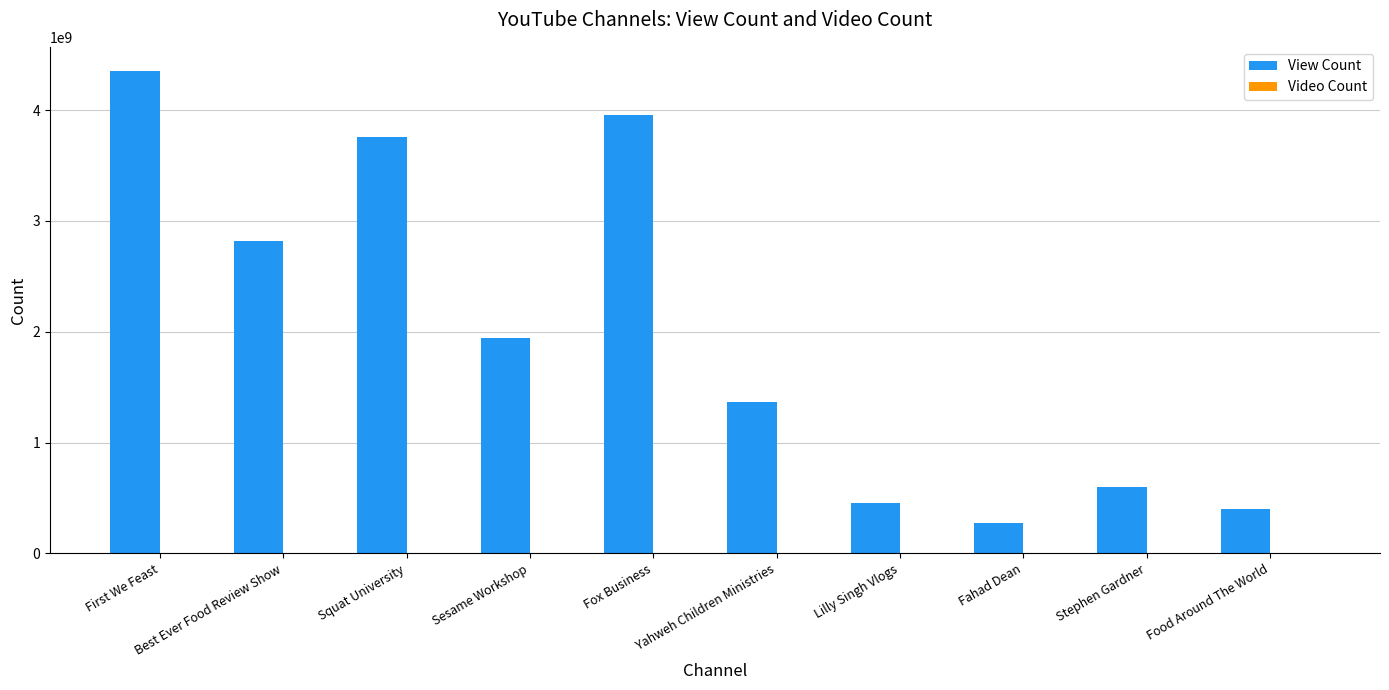

How many data points does each series have?

10